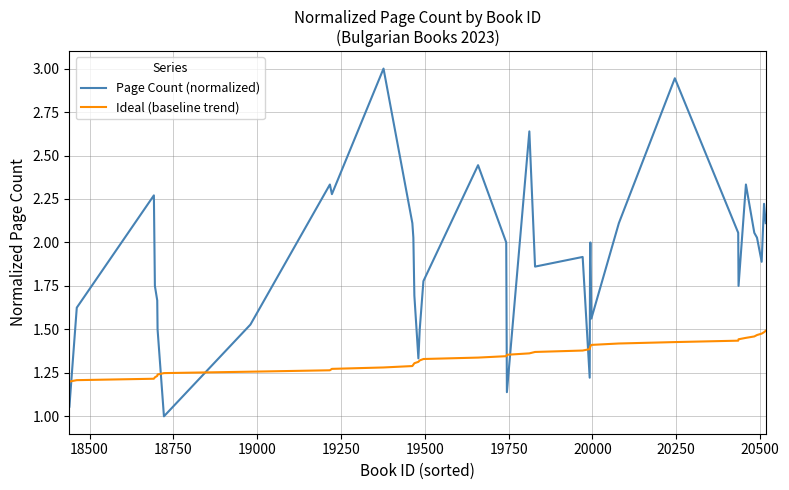

Which series has the widest spread of values?

Page Count (normalized)